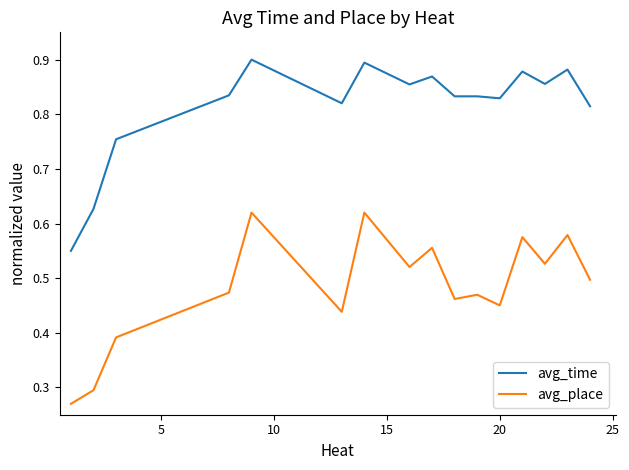

True or false: avg_time and avg_place intersect in this chart.

False